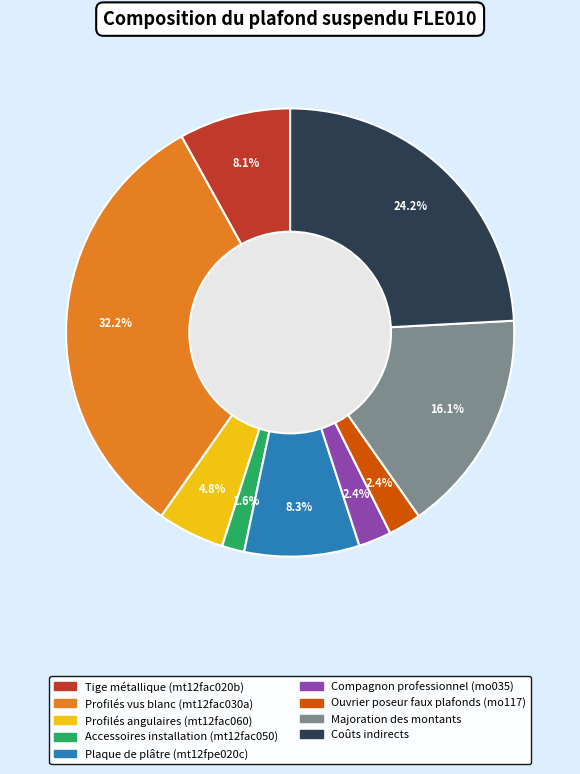

Combined, do Compagnon professionnel (mo035) and Tige métallique (mt12fac020b) account for over 50%?

No